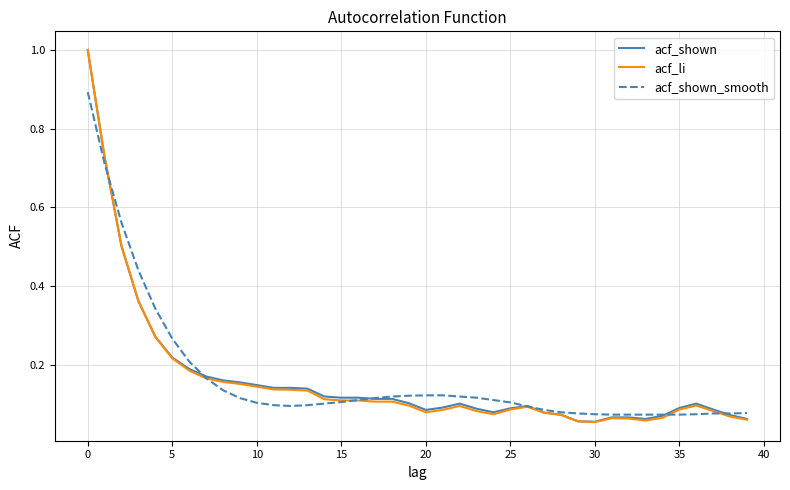

What are all the series names shown in the legend?

acf_shown, acf_li, acf_shown_smooth